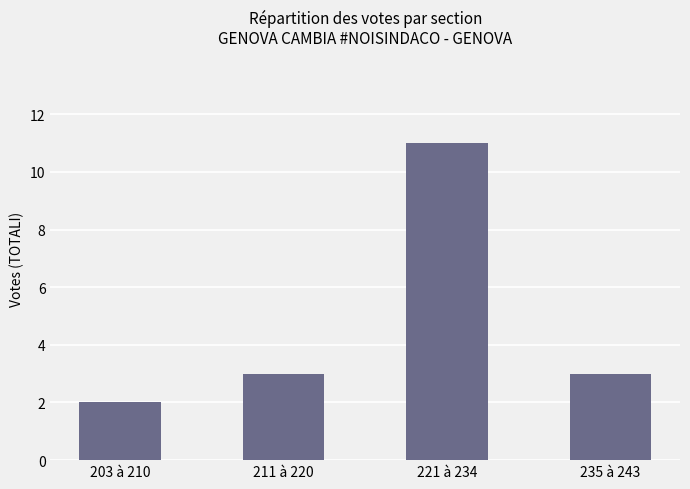

What is the average value?

5